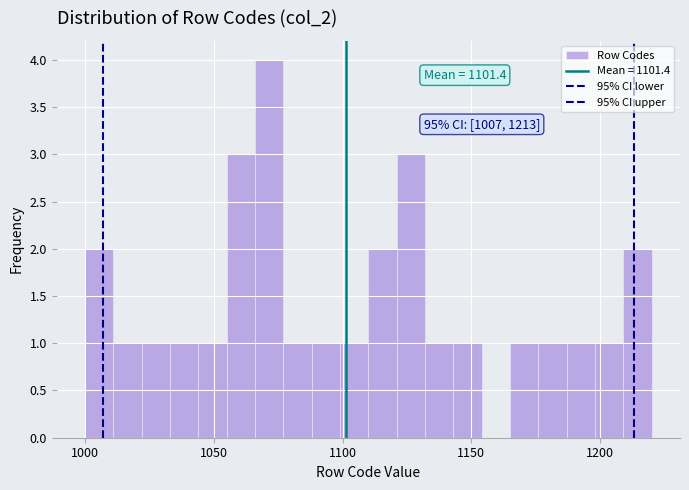

Read against the x-axis, roughly where is the centre of the tallest bar?

1070